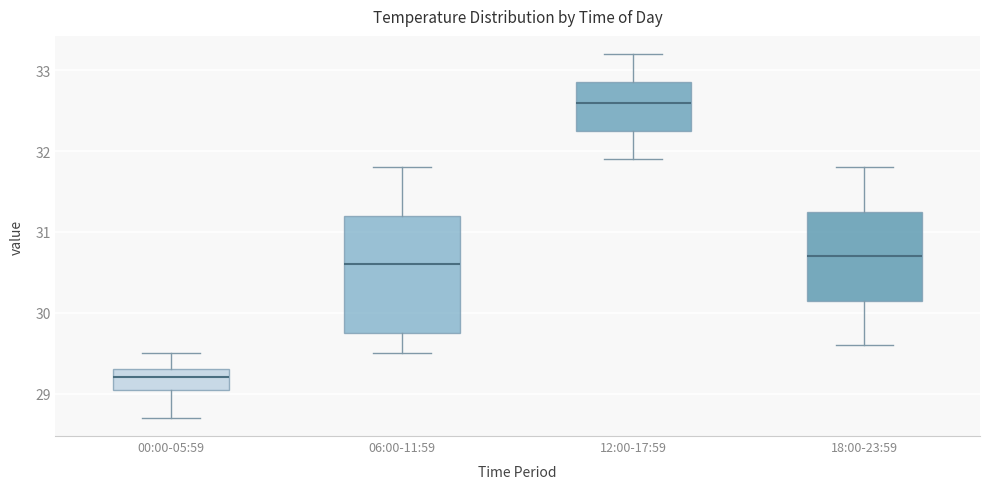

Reading left to right, read every box against the y-axis: the position of its median line, the range the box covers, and the ends of its whiskers. The values are not printed on the chart, so give them approximately, as read against the axis.

00:00-05:59: median 29.2, box 29.1 to 29.3, whiskers 28.7 to 29.5
06:00-11:59: median 30.6, box 29.8 to 31.2, whiskers 29.5 to 31.8
12:00-17:59: median 32.6, box 32.3 to 32.9, whiskers 31.9 to 33.2
18:00-23:59: median 30.7, box 30.2 to 31.3, whiskers 29.6 to 31.8